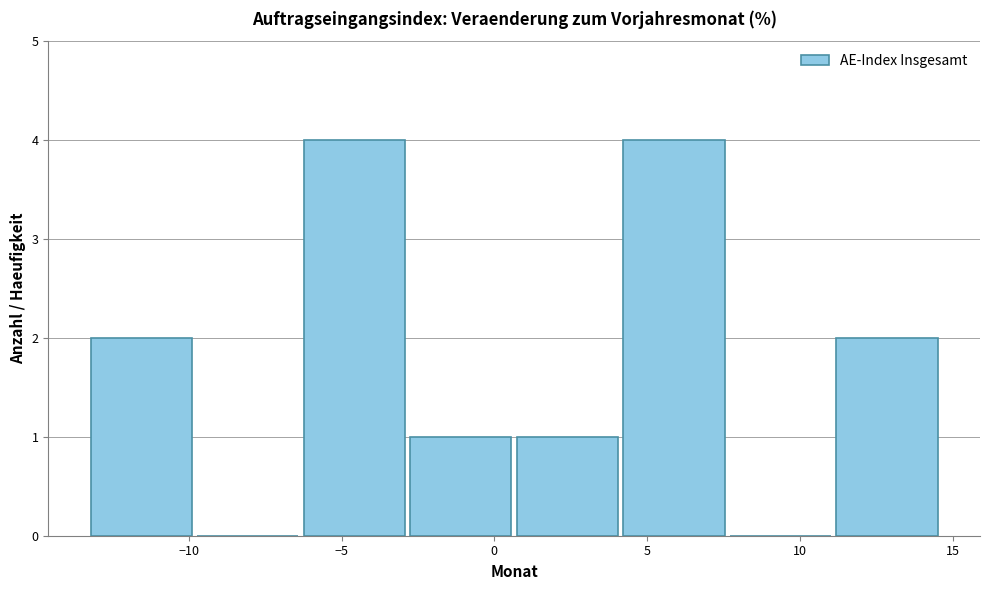

Reading left to right, list every bar in this chart as the range it spans on the x-axis followed by its height. Neither the bar edges nor the heights are printed on the chart, so give them approximately, as read against the axes.

-13.5 to -10.0: 2
-10.0 to -6.5: 0
-6.5 to -3.0: 4
-3.0 to 0.5: 1
0.5 to 4.0: 1
4.0 to 7.5: 4
7.5 to 11.0: 0
11.0 to 14.5: 2